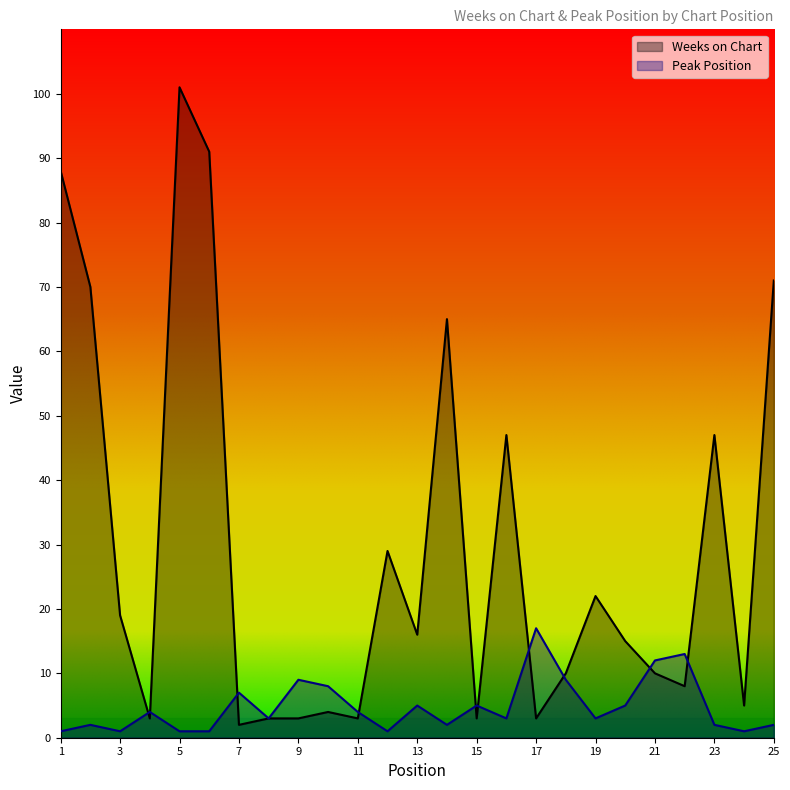

Count the number of categories in the chart.

25